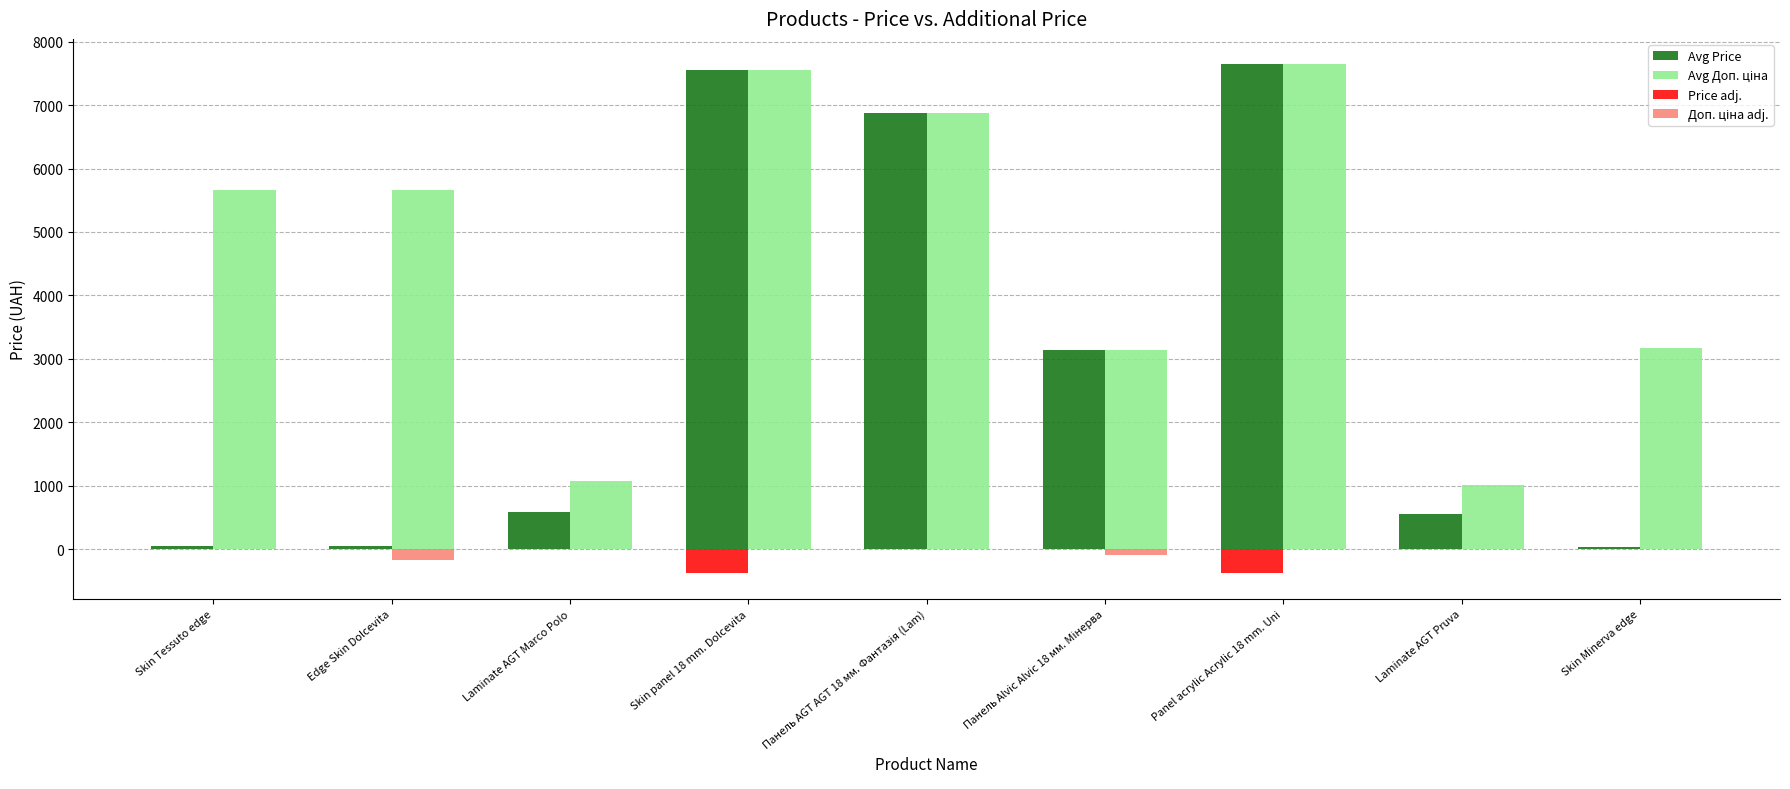

True or false: Avg Price has a value of 586.0 at Laminate AGT Marco Polo.

True